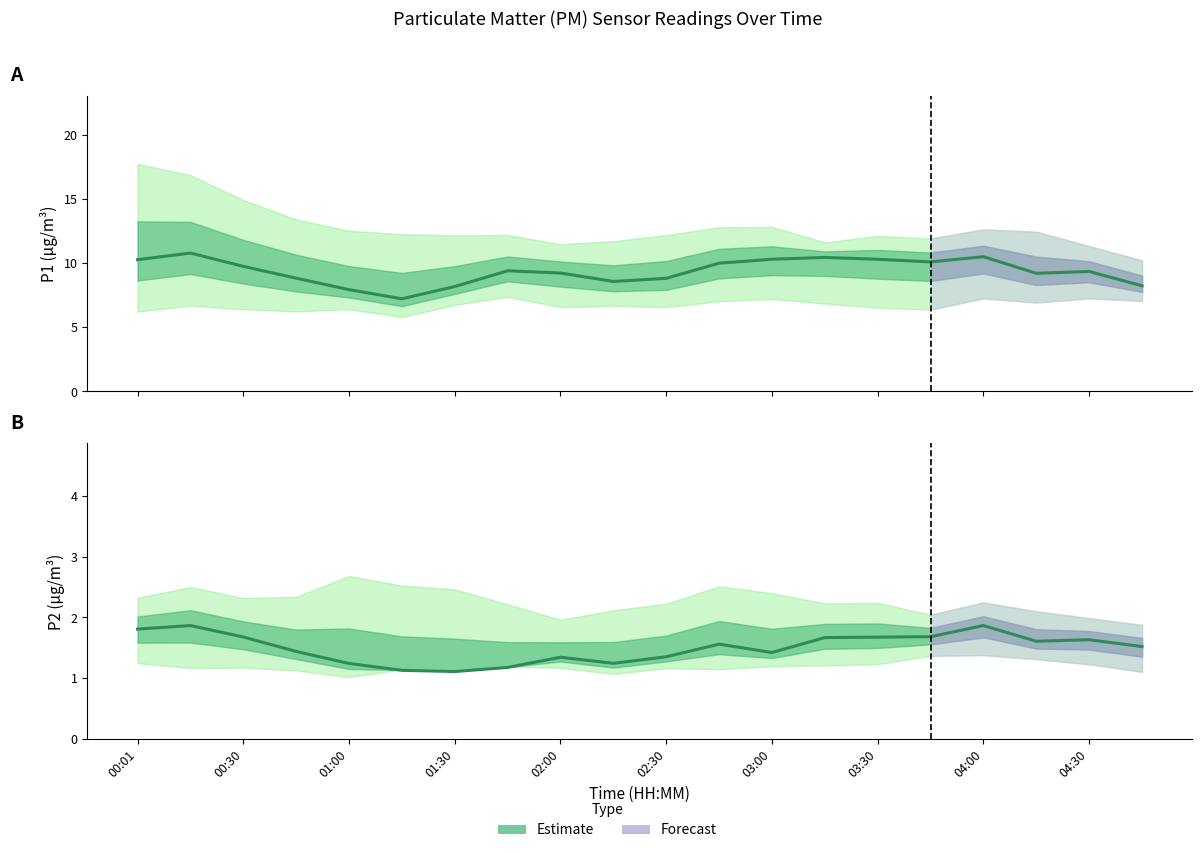

Rank the series by their maximum value, from highest to lowest.

P1 Estimate, P2 Estimate